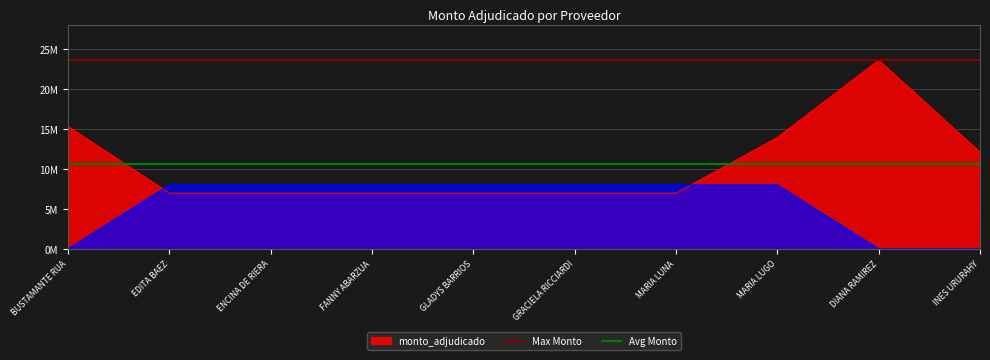

True or false: Avg Monto has a value of 17867171 at BUSTAMANTE RUA.

False